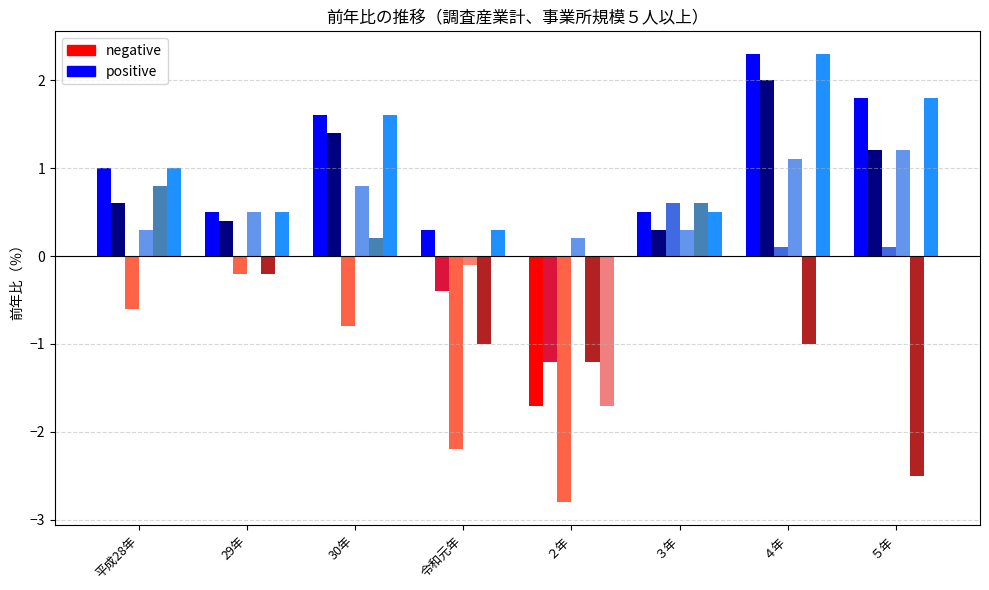

What is the spread (max minus min) of values at ３年?

0.3